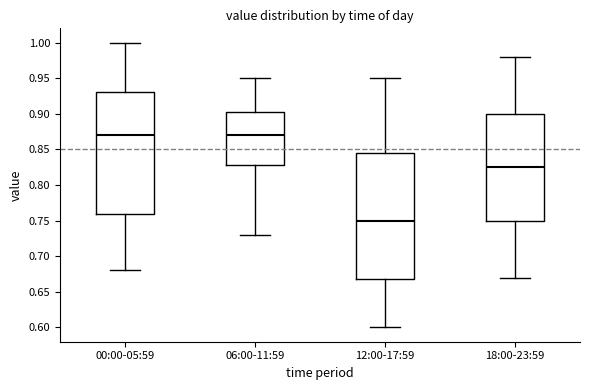

Reading left to right, read every box against the y-axis: the position of its median line, the range the box covers, and the ends of its whiskers. The values are not printed on the chart, so give them approximately, as read against the axis.

00:00-05:59: median 0.870, box 0.760 to 0.930, whiskers 0.680 to 1.000
06:00-11:59: median 0.870, box 0.830 to 0.905, whiskers 0.730 to 0.950
12:00-17:59: median 0.750, box 0.670 to 0.845, whiskers 0.600 to 0.950
18:00-23:59: median 0.825, box 0.750 to 0.900, whiskers 0.670 to 0.980